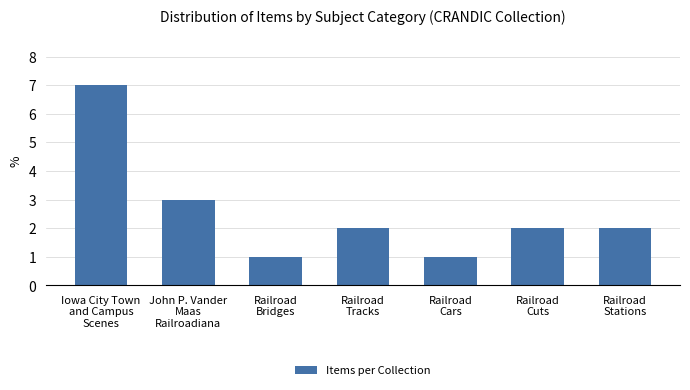

At which label does the data first exceed 2?

Iowa City Town
and Campus
Scenes